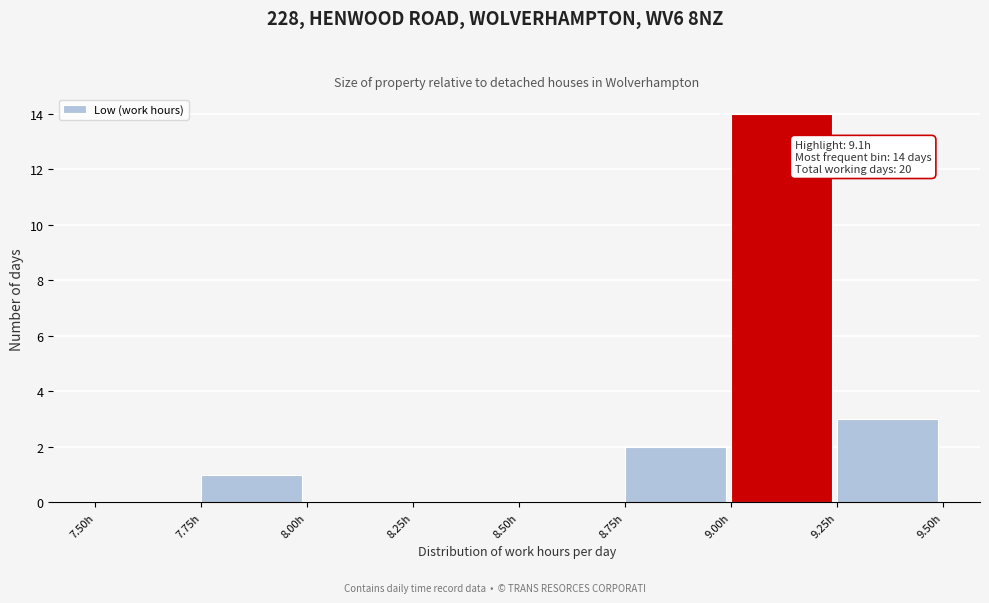

Over which range of the x-axis is the bar tallest?

9.00 to 9.25